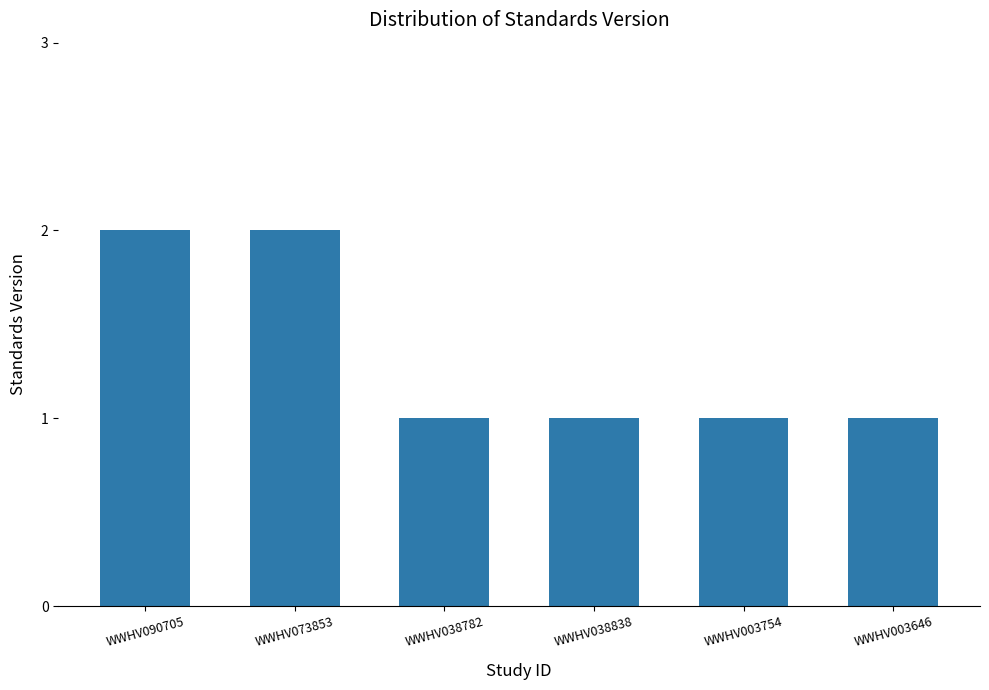

How many series are shown in this chart?

1